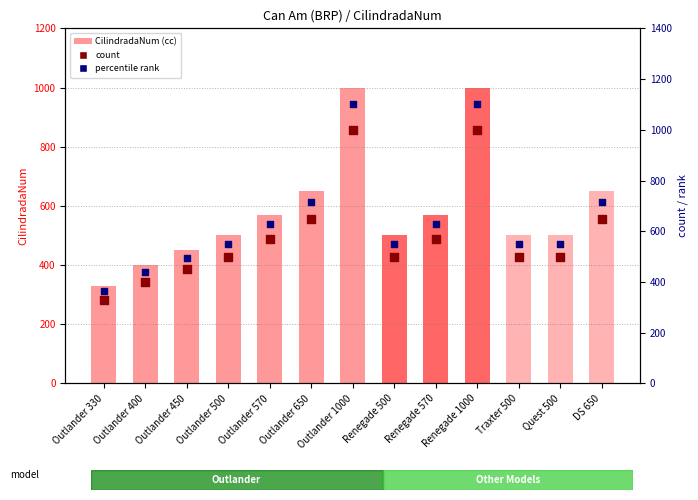

What are all the series names shown in the legend?

CilindradaNum (cc), count, percentile rank